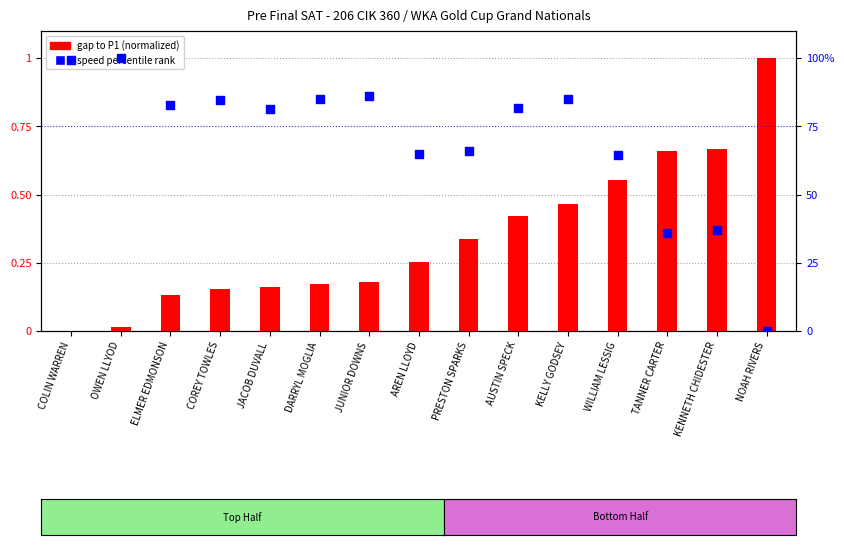

Which series contains the highest Y value?

speed percentile rank